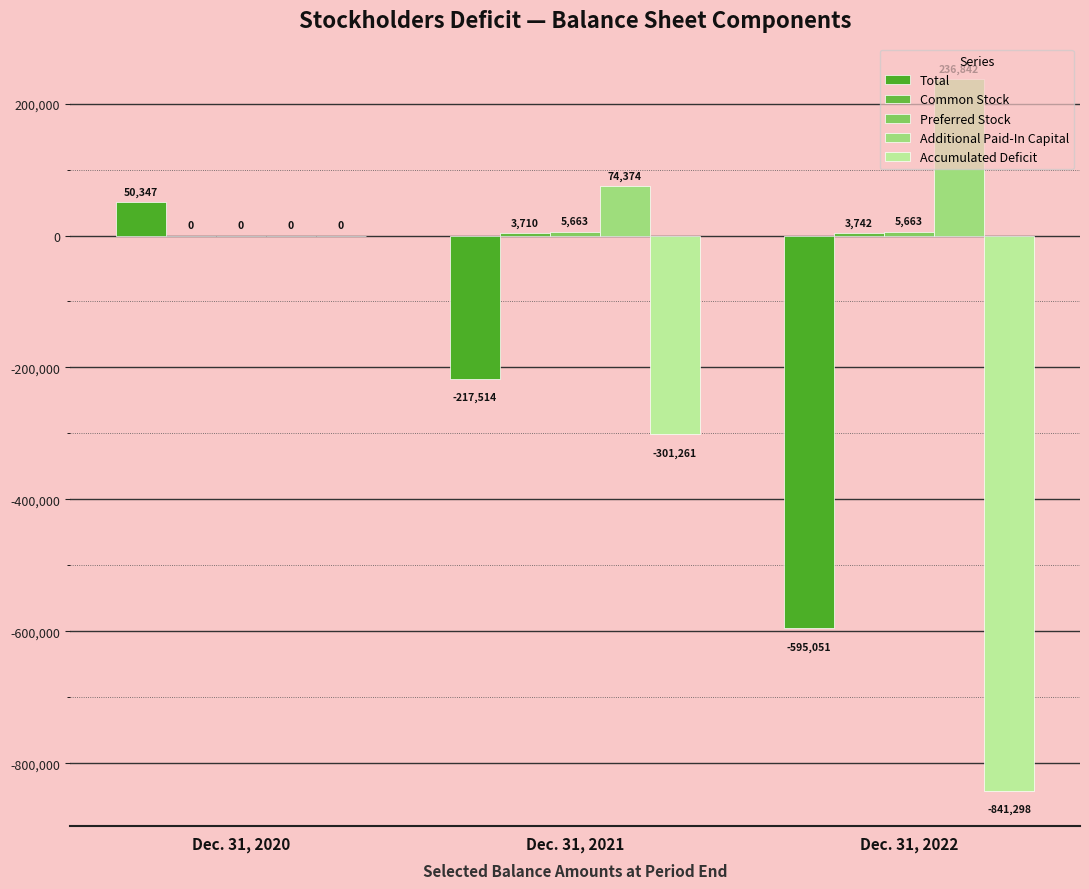

Are the bars grouped side by side (vs. stacked)?

Yes